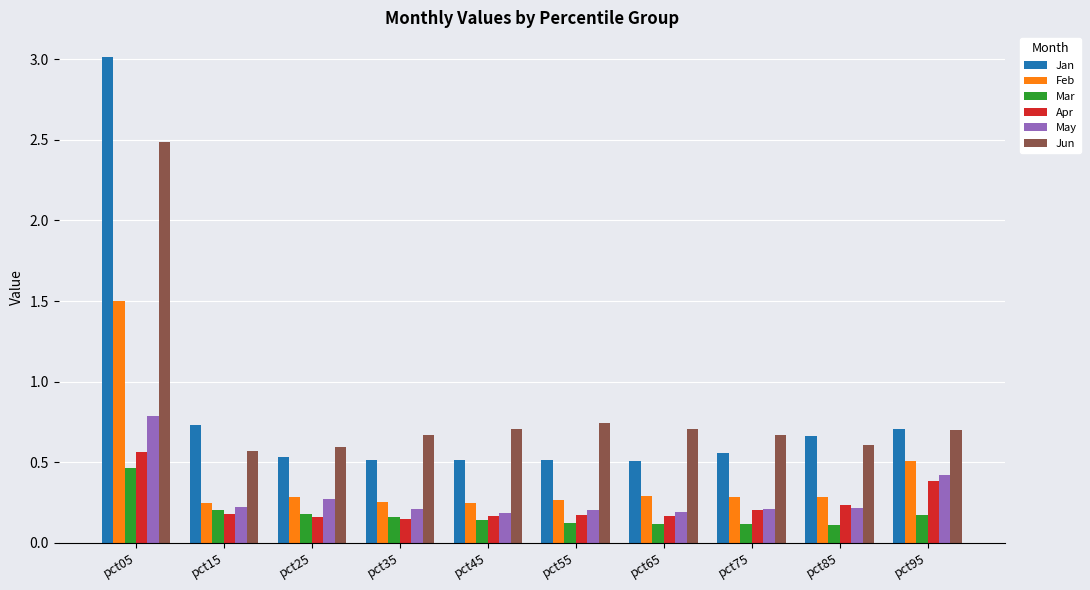

Which series has the largest range (max minus min)?

Jan